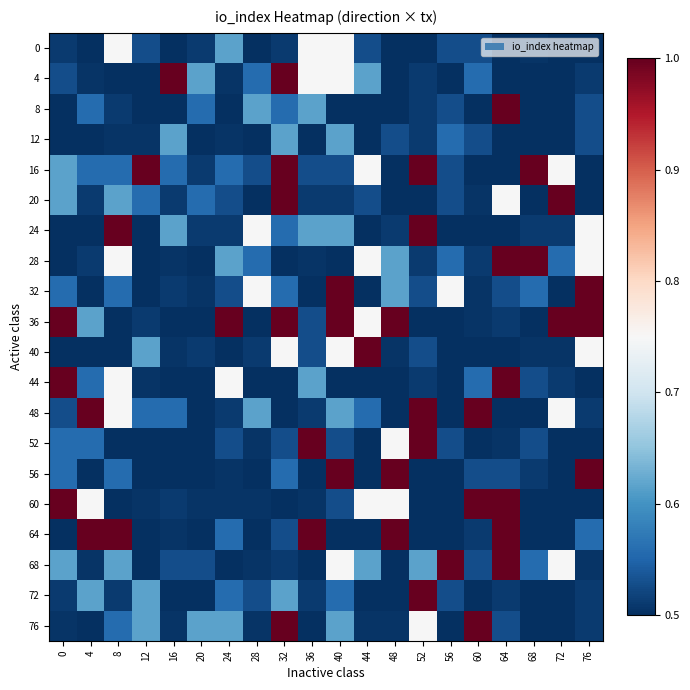

Reading left to right, list all the values displayed in this chart.

0: 0=0.5	4=0.5	8=0.7	12=0.5	16=0.5	20=0.5	24=0.6	28=0.5	32=0.5	36=0.7	40=0.7	44=0.5	48=0.5	52=0.5	56=0.5	60=0.5	64=0.5	68=0.5	72=0.5	76=0.5
4: 0=0.5	4=0.5	8=0.5	12=0.5	16=1.0	20=0.6	24=0.5	28=0.6	32=1.0	36=0.7	40=0.7	44=0.6	48=0.5	52=0.5	56=0.5	60=0.6	64=0.5	68=0.5	72=0.5	76=0.5
8: 0=0.5	4=0.6	8=0.5	12=0.5	16=0.5	20=0.6	24=0.5	28=0.6	32=0.6	36=0.6	40=0.5	44=0.5	48=0.5	52=0.5	56=0.5	60=0.5	64=1.0	68=0.5	72=0.5	76=0.5
12: 0=0.5	4=0.5	8=0.5	12=0.5	16=0.6	20=0.5	24=0.5	28=0.5	32=0.6	36=0.5	40=0.6	44=0.5	48=0.5	52=0.5	56=0.6	60=0.5	64=0.5	68=0.5	72=0.5	76=0.5
16: 0=0.6	4=0.6	8=0.6	12=1.0	16=0.6	20=0.5	24=0.6	28=0.5	32=1.0	36=0.5	40=0.5	44=0.7	48=0.5	52=1.0	56=0.5	60=0.5	64=0.5	68=1.0	72=0.7	76=0.5
20: 0=0.6	4=0.5	8=0.6	12=0.6	16=0.5	20=0.6	24=0.5	28=0.5	32=1.0	36=0.5	40=0.5	44=0.5	48=0.5	52=0.5	56=0.5	60=0.5	64=0.7	68=0.5	72=1.0	76=0.5
24: 0=0.5	4=0.5	8=1.0	12=0.5	16=0.6	20=0.5	24=0.5	28=0.7	32=0.6	36=0.6	40=0.6	44=0.5	48=0.5	52=1.0	56=0.5	60=0.5	64=0.5	68=0.5	72=0.5	76=0.7
28: 0=0.5	4=0.5	8=0.7	12=0.5	16=0.5	20=0.5	24=0.6	28=0.6	32=0.5	36=0.5	40=0.5	44=0.7	48=0.6	52=0.5	56=0.6	60=0.5	64=1.0	68=1.0	72=0.6	76=0.7
32: 0=0.6	4=0.5	8=0.6	12=0.5	16=0.5	20=0.5	24=0.5	28=0.7	32=0.6	36=0.5	40=1.0	44=0.5	48=0.6	52=0.5	56=0.7	60=0.5	64=0.5	68=0.6	72=0.5	76=1.0
36: 0=1.0	4=0.6	8=0.5	12=0.5	16=0.5	20=0.5	24=1.0	28=0.5	32=1.0	36=0.5	40=1.0	44=0.7	48=1.0	52=0.5	56=0.5	60=0.5	64=0.5	68=0.5	72=1.0	76=1.0
40: 0=0.5	4=0.5	8=0.5	12=0.6	16=0.5	20=0.5	24=0.5	28=0.5	32=0.7	36=0.5	40=0.7	44=1.0	48=0.5	52=0.5	56=0.5	60=0.5	64=0.5	68=0.5	72=0.5	76=0.7
44: 0=1.0	4=0.6	8=0.7	12=0.5	16=0.5	20=0.5	24=0.7	28=0.5	32=0.5	36=0.6	40=0.5	44=0.5	48=0.5	52=0.5	56=0.5	60=0.6	64=1.0	68=0.5	72=0.5	76=0.5
48: 0=0.5	4=1.0	8=0.7	12=0.6	16=0.6	20=0.5	24=0.5	28=0.6	32=0.5	36=0.5	40=0.6	44=0.6	48=0.5	52=1.0	56=0.5	60=1.0	64=0.5	68=0.5	72=0.7	76=0.5
52: 0=0.6	4=0.6	8=0.5	12=0.5	16=0.5	20=0.5	24=0.5	28=0.5	32=0.5	36=1.0	40=0.5	44=0.5	48=0.7	52=1.0	56=0.5	60=0.5	64=0.5	68=0.5	72=0.5	76=0.5
56: 0=0.6	4=0.5	8=0.6	12=0.5	16=0.5	20=0.5	24=0.5	28=0.5	32=0.6	36=0.5	40=1.0	44=0.5	48=1.0	52=0.5	56=0.5	60=0.5	64=0.5	68=0.5	72=0.5	76=1.0
60: 0=1.0	4=0.7	8=0.5	12=0.5	16=0.5	20=0.5	24=0.5	28=0.5	32=0.5	36=0.5	40=0.5	44=0.7	48=0.7	52=0.5	56=0.5	60=1.0	64=1.0	68=0.5	72=0.5	76=0.5
64: 0=0.5	4=1.0	8=1.0	12=0.5	16=0.5	20=0.5	24=0.6	28=0.5	32=0.5	36=1.0	40=0.5	44=0.5	48=1.0	52=0.5	56=0.5	60=0.5	64=1.0	68=0.5	72=0.5	76=0.6
68: 0=0.6	4=0.5	8=0.6	12=0.5	16=0.5	20=0.5	24=0.5	28=0.5	32=0.5	36=0.5	40=0.7	44=0.6	48=0.5	52=0.6	56=1.0	60=0.5	64=1.0	68=0.6	72=0.7	76=0.5
72: 0=0.5	4=0.6	8=0.5	12=0.6	16=0.5	20=0.5	24=0.6	28=0.5	32=0.6	36=0.5	40=0.6	44=0.5	48=0.5	52=1.0	56=0.5	60=0.5	64=0.5	68=0.5	72=0.5	76=0.5
76: 0=0.5	4=0.5	8=0.6	12=0.6	16=0.5	20=0.6	24=0.6	28=0.5	32=1.0	36=0.5	40=0.6	44=0.5	48=0.5	52=0.7	56=0.5	60=1.0	64=0.5	68=0.5	72=0.5	76=0.5